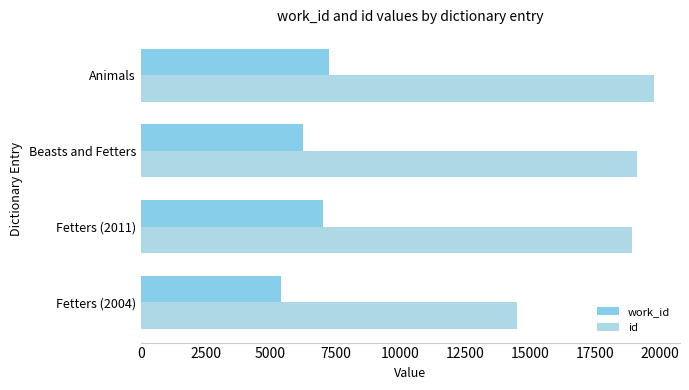

How many values in the work_id series are below 7016?

2